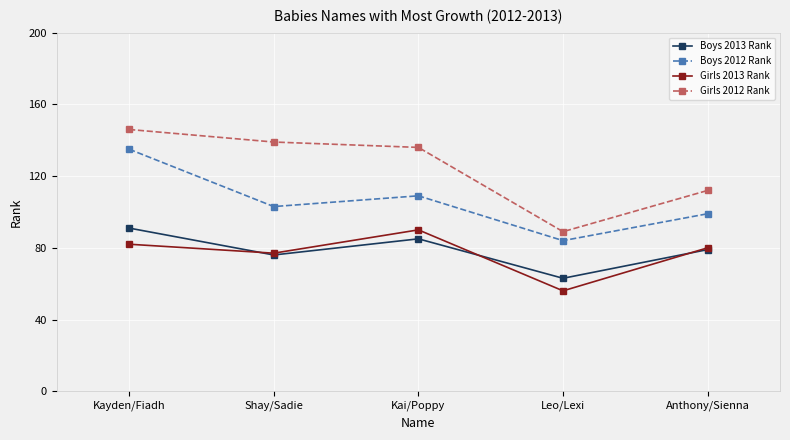

The value of Girls 2013 Rank at Kai/Poppy is 119. True or false?

False